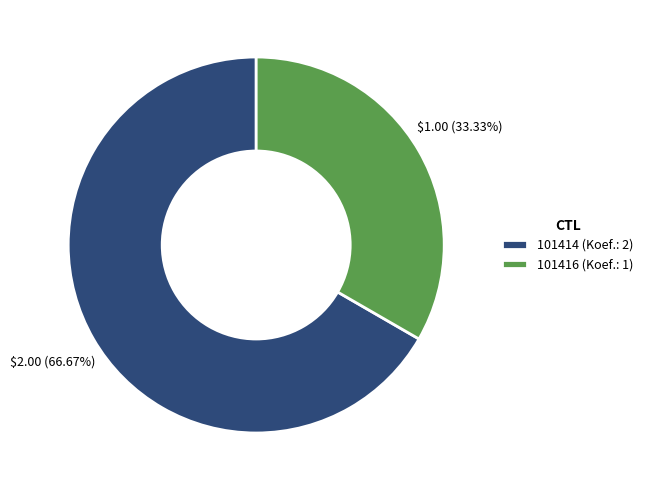

True or false: 101416 accounts for 33% of the total.

True